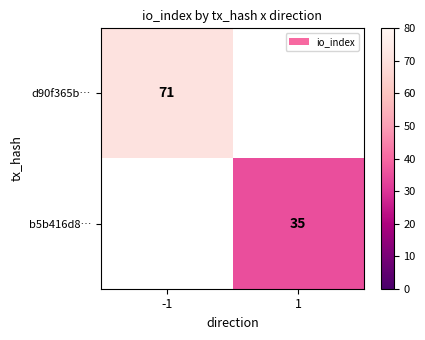

True or false: b5b416d8… has a value of 17 at 1.

False